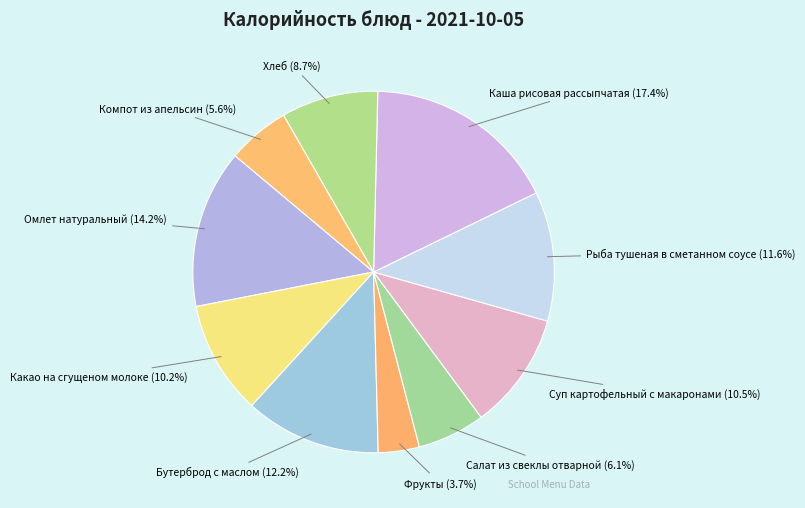

Does any single category account for the majority?

No